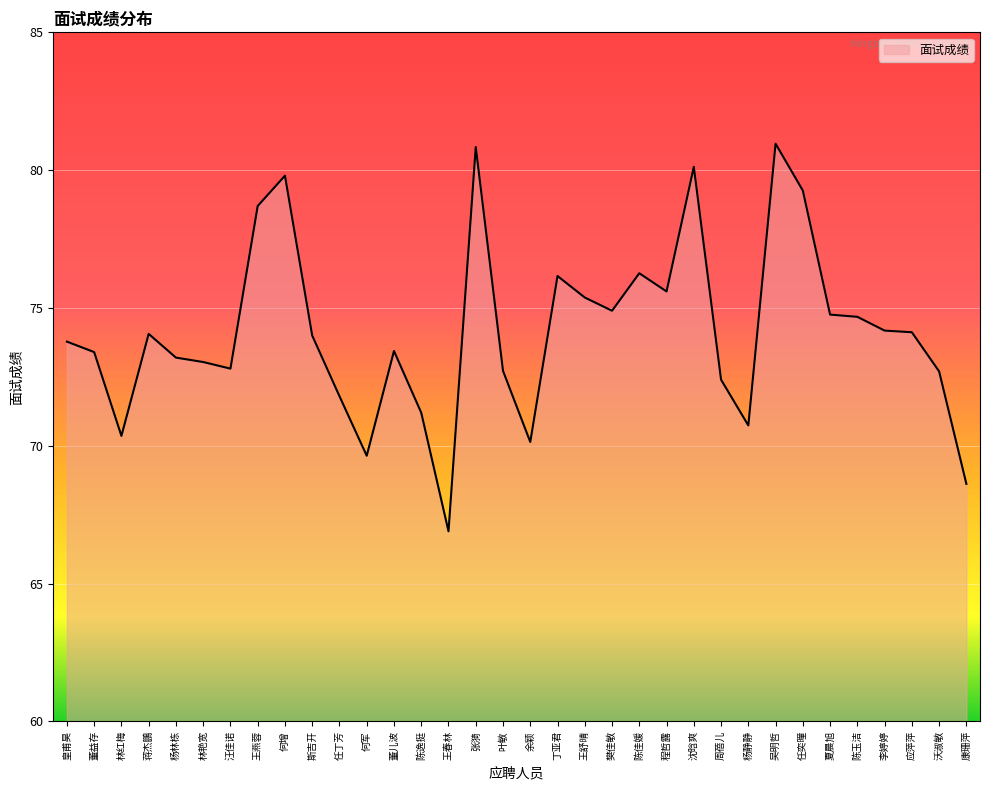

Is it true that the value at 陈佳媛 is 76.3?

True